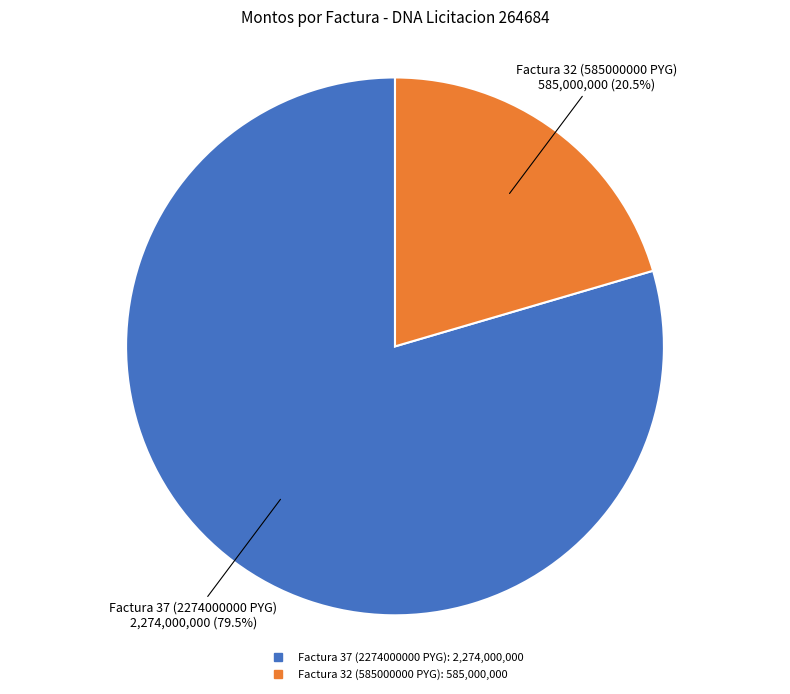

Combined, what portion of the pie is Factura 32 (585000000 PYG) and Factura 37 (2274000000 PYG)?

100.0%